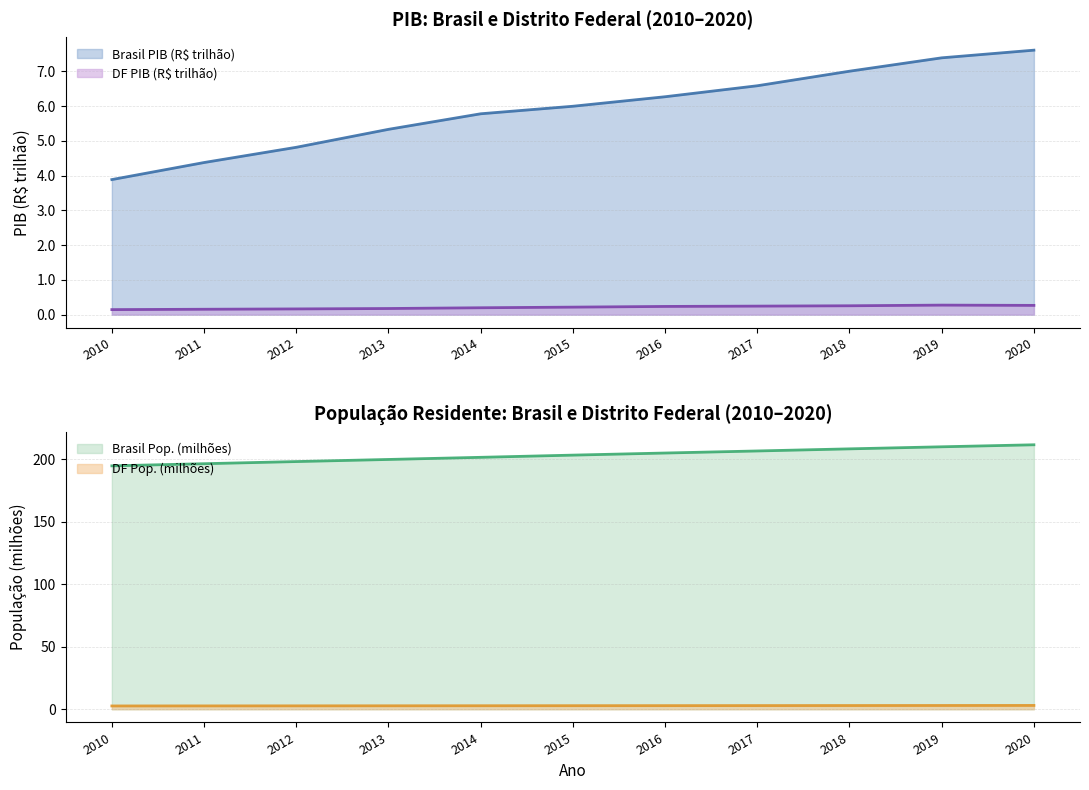

True or false: Brasil PIB (R$ milhão) and DF PIB (R$ milhão) intersect in this chart.

False